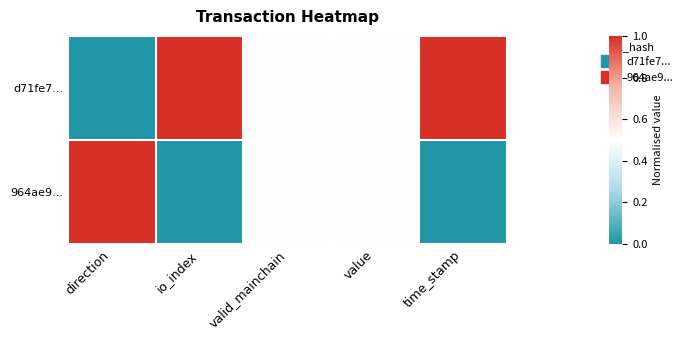

Reading right to left, list all the values displayed in this chart.

d71fe7...: time_stamp=1.0	value=0.5	valid_mainchain=0.5	io_index=1.0	direction=0.0
964ae9...: time_stamp=0.0	value=0.5	valid_mainchain=0.5	io_index=0.0	direction=1.0